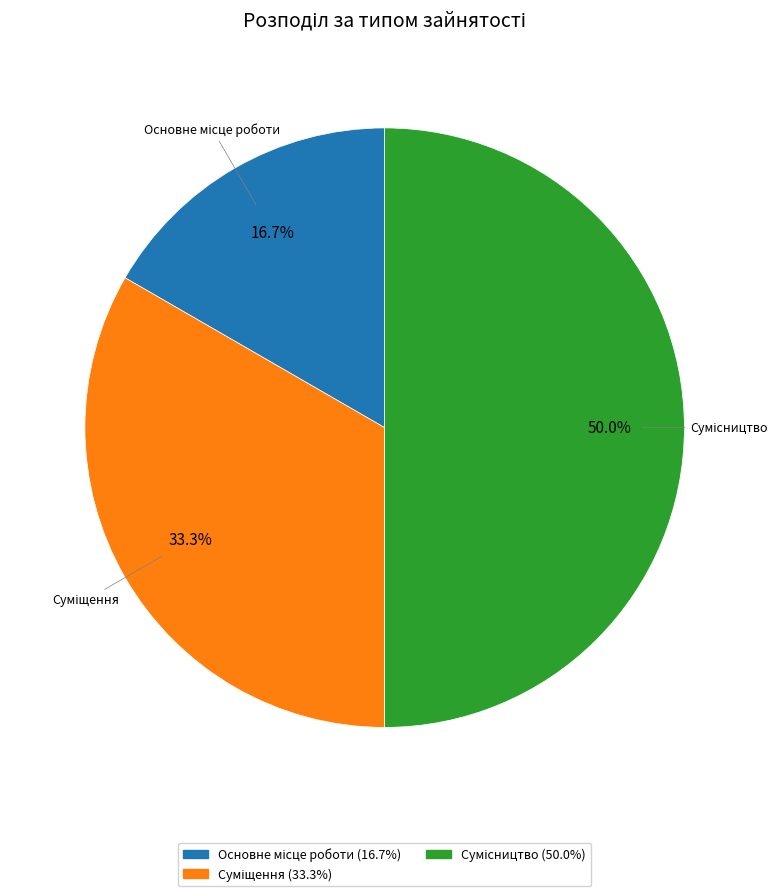

Which slice is the smallest?

Основне місце роботи